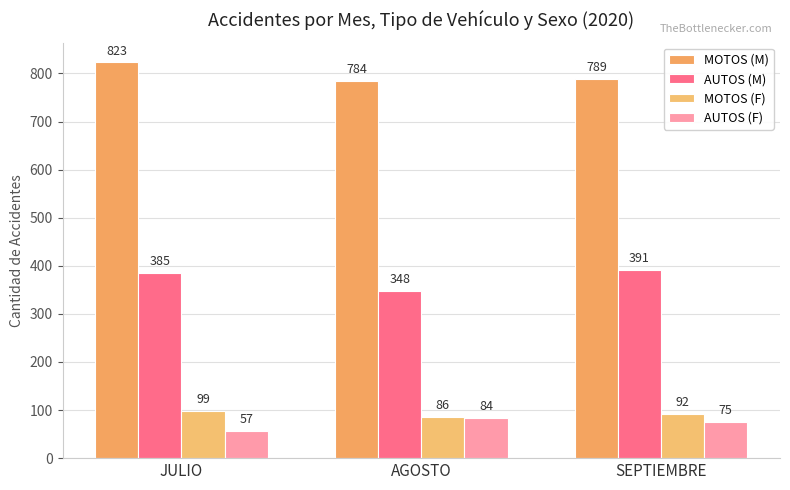

Which has a higher value, JULIO or AGOSTO?

JULIO